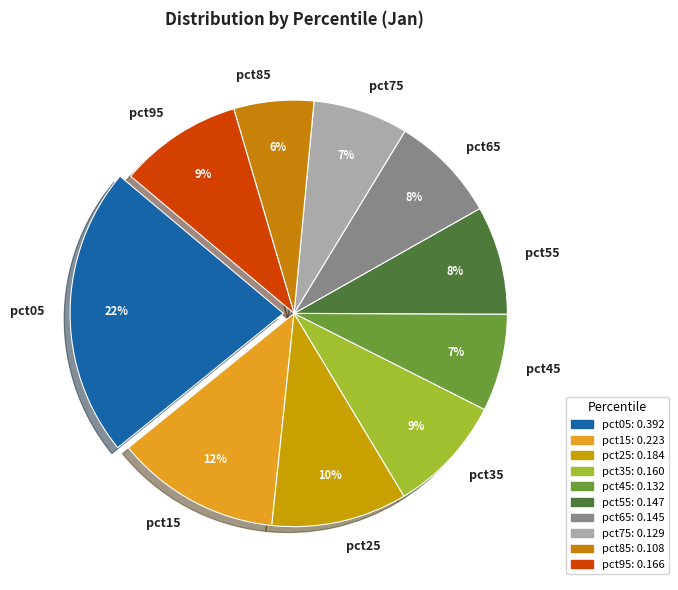

Does pct75 represent more than half of the total?

No